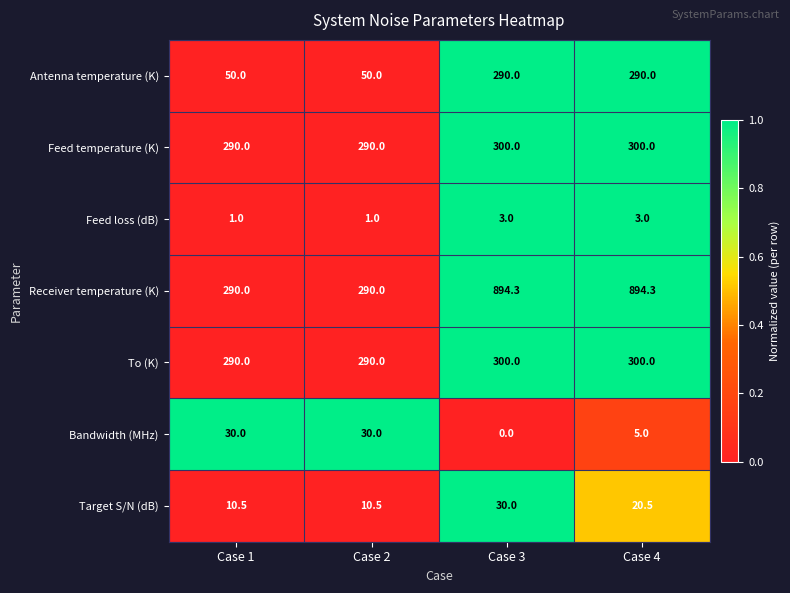

At which category is the sum across all series the highest?

Case 3